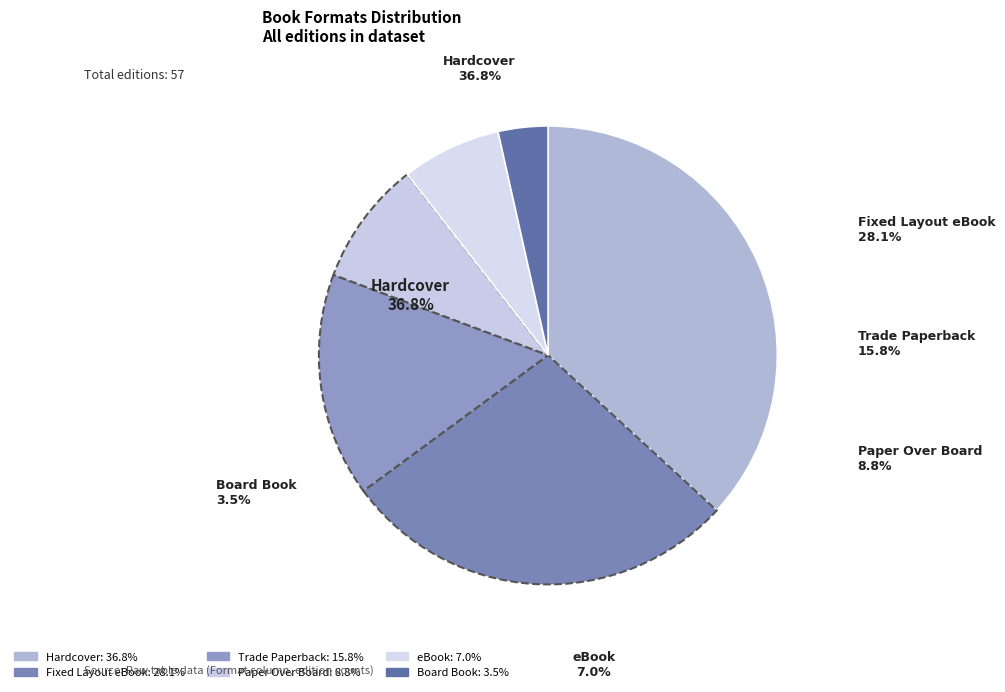

To the nearest percent, what is the average slice percentage?

17%